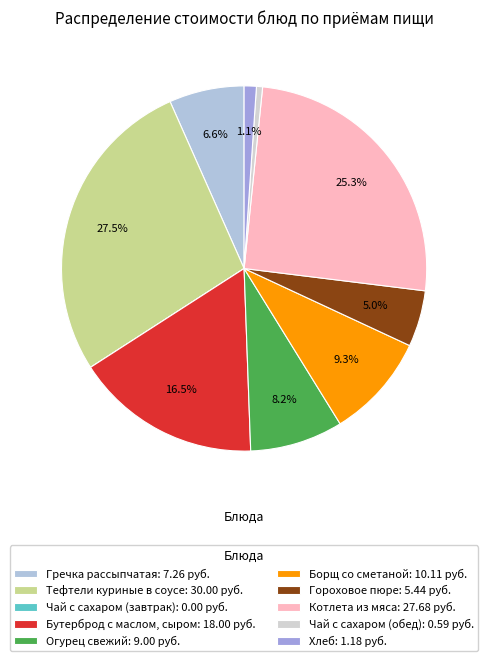

To the nearest percent, what portion does Бутерброд с маслом, сыром represent?

16%